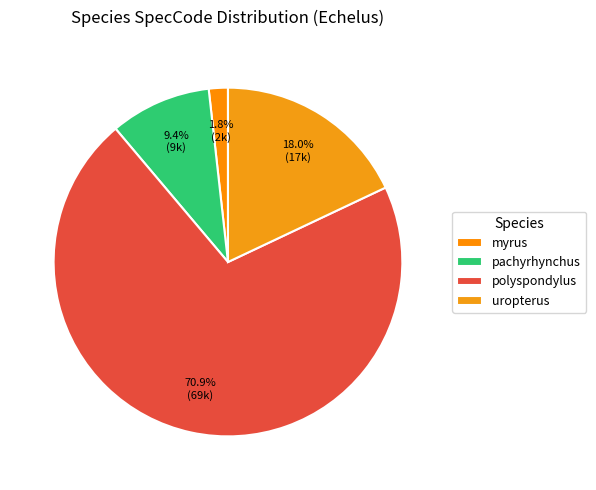

Which category has the biggest portion of the pie?

polyspondylus